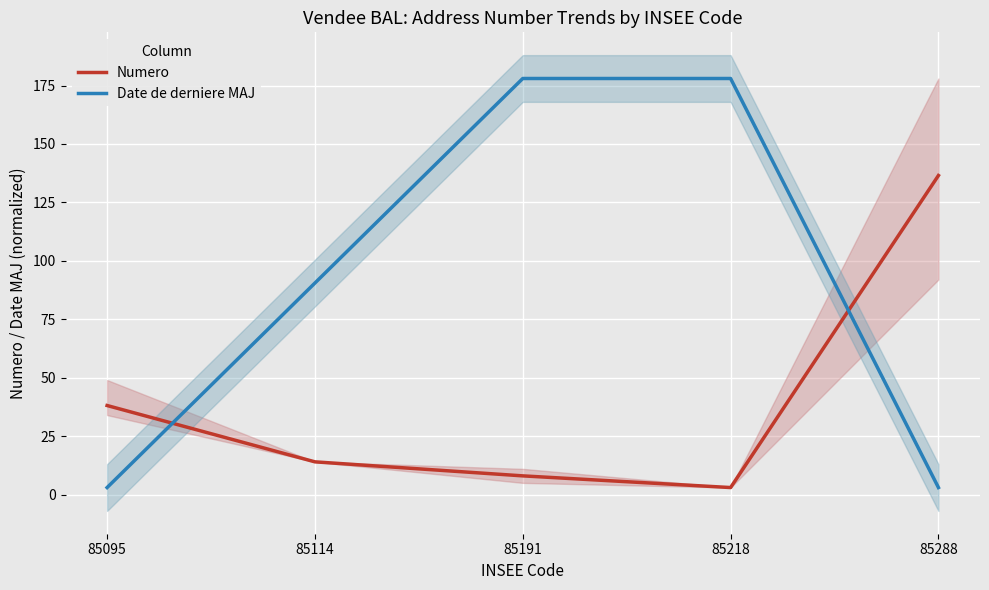

What are all the series names shown in the legend?

Numero, Date de derniere MAJ